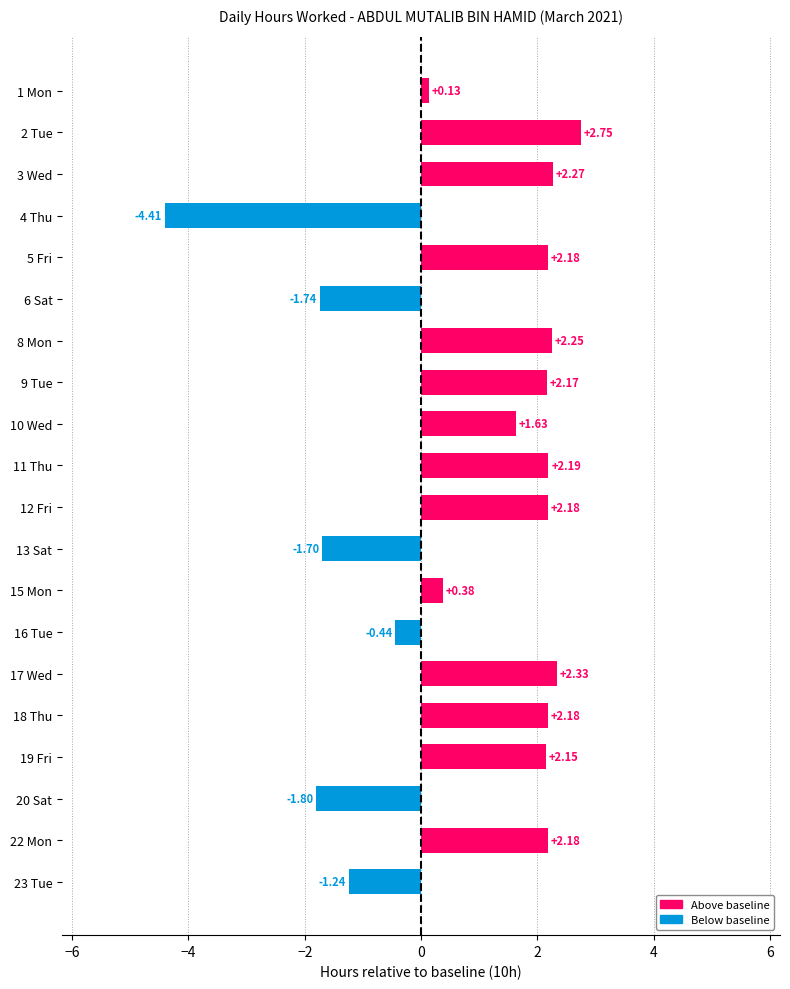

How many values are below zero?

6